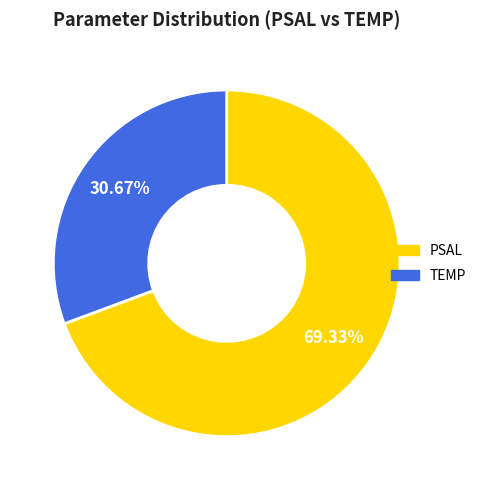

Count the number of slices in the pie.

2